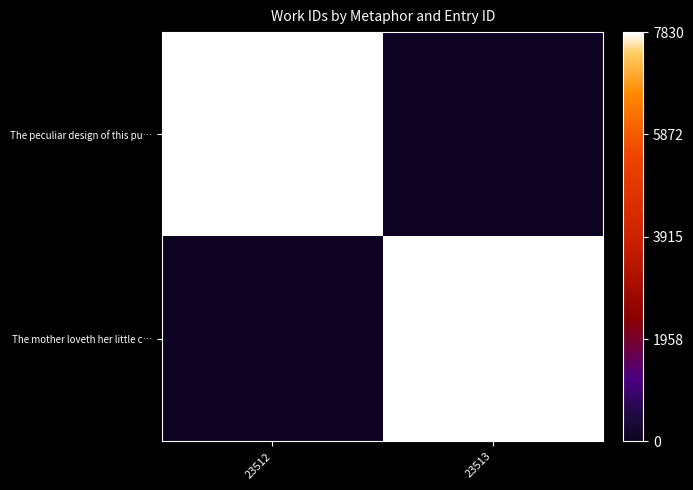

At how many categories does at least one series exceed 0?

2